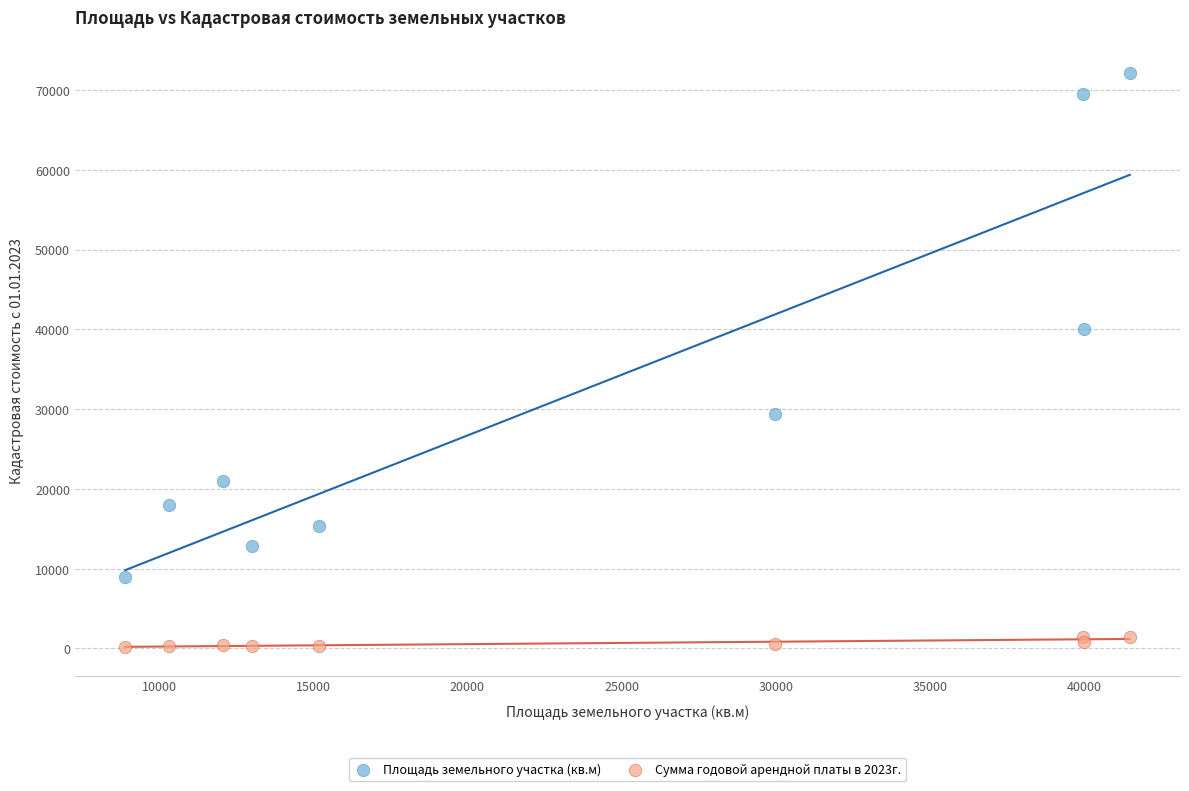

What is the X range (max minus min) for the scatter plot?

32584.0